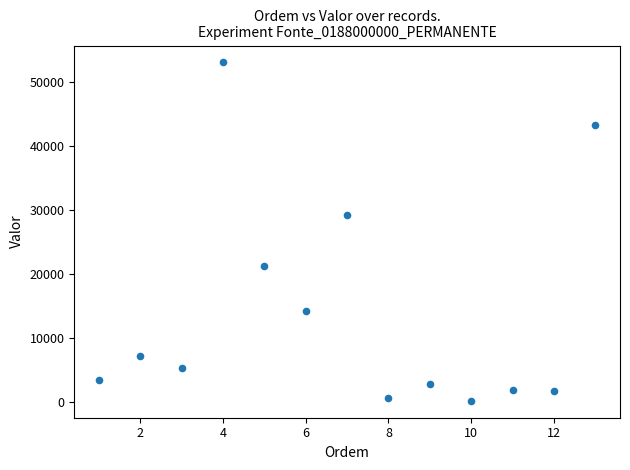

What Y value in the scatter plot is closest to 26629?

29220.0